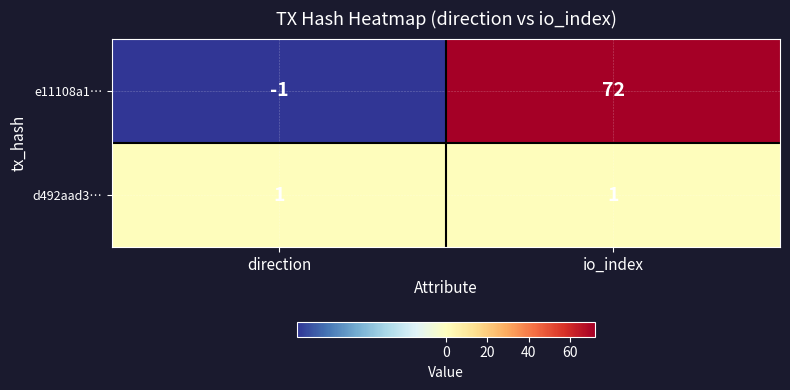

What is the sum of all e11108a1… values?

71